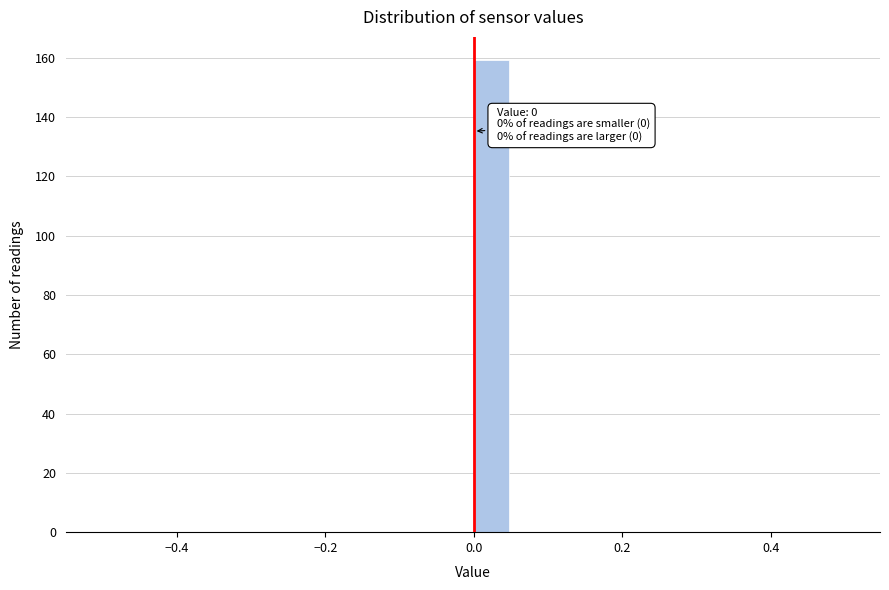

Around what value on the x-axis is the tallest bar? Give the approximate position of its centre, as read against the axis.

0.02